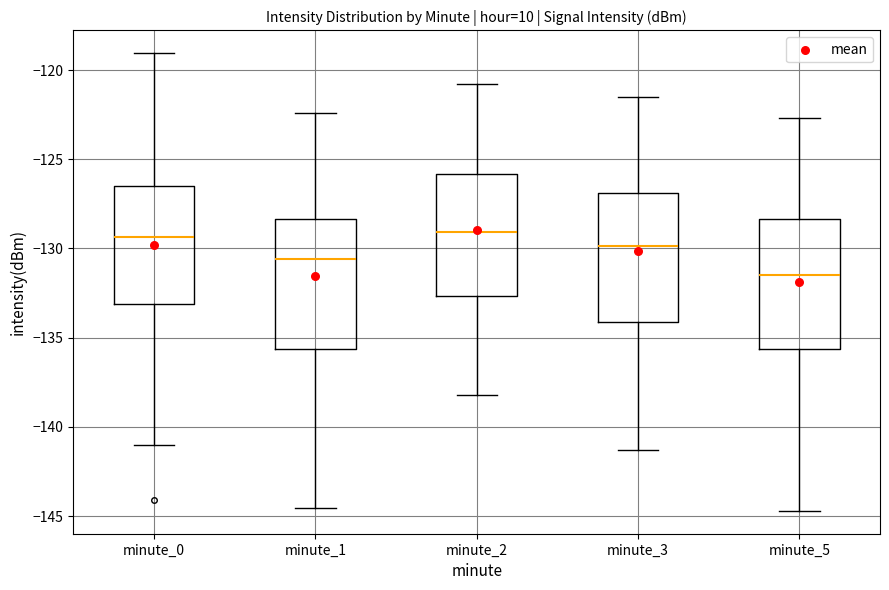

Where does the lower whisker of the box for minute_1 end on the y-axis? The values are not printed on the chart, so give them approximately, as read against the axis.

-144.5